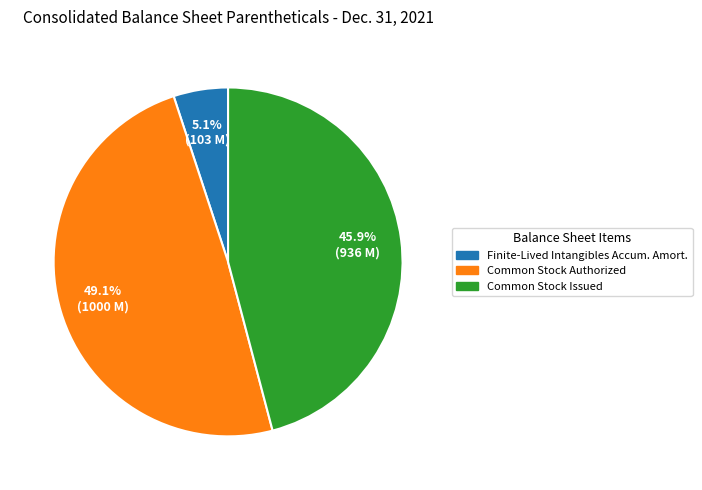

How many segments does this pie chart have?

3